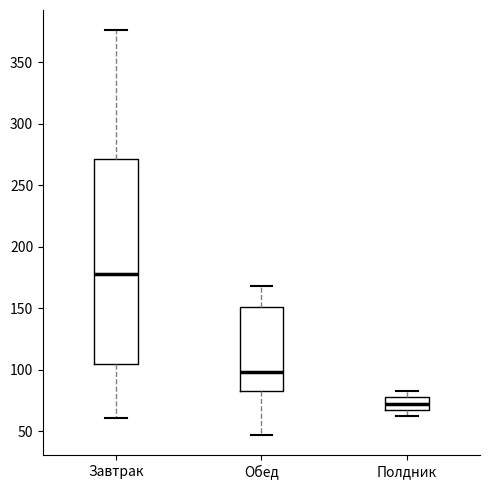

Which box is the tallest, from its lower edge to its upper edge?

Завтрак